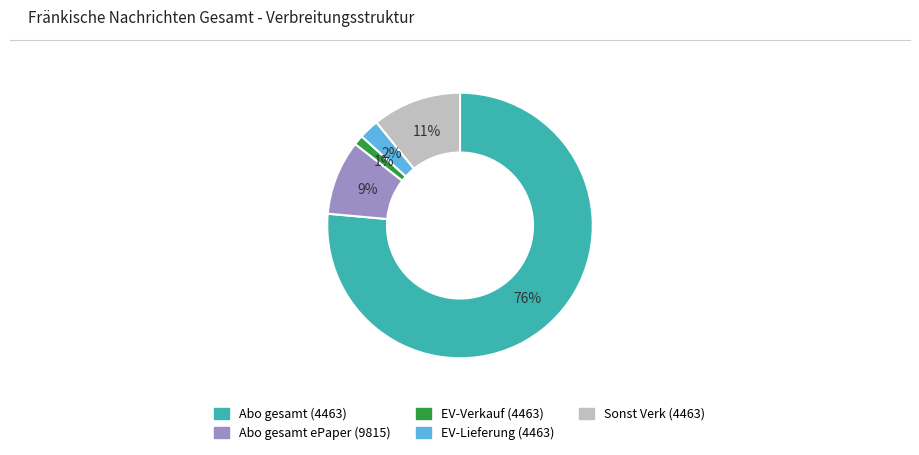

Is the sum of Abo gesamt (4463) and Sonst Verk (4463) greater than half?

Yes